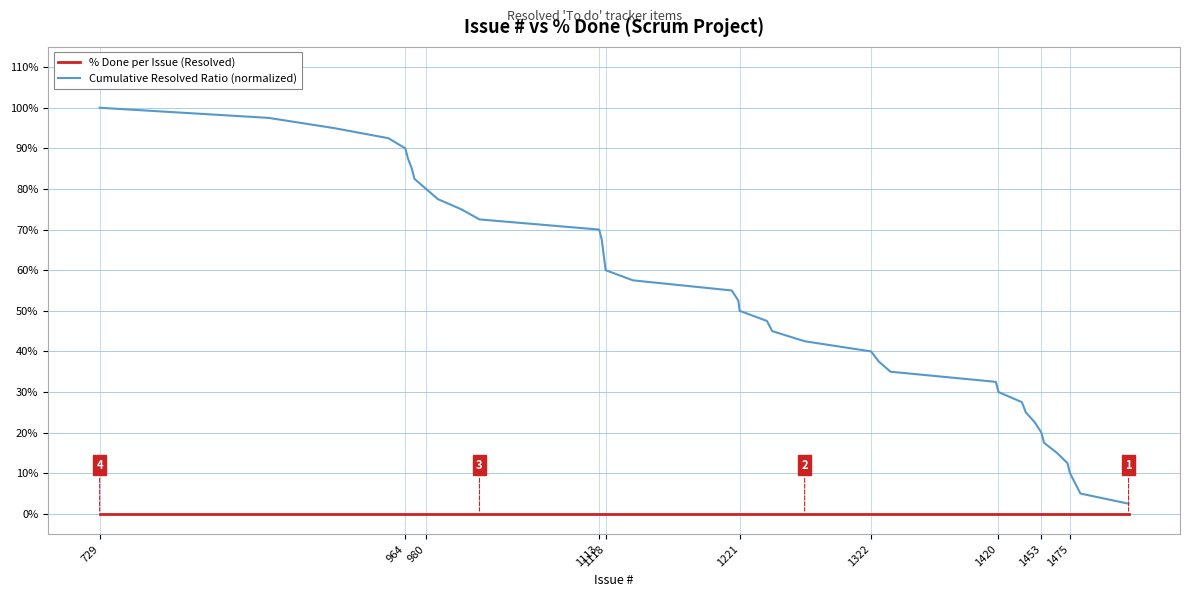

Which series has the largest total across all categories?

Cumulative Resolved Ratio (normalized)